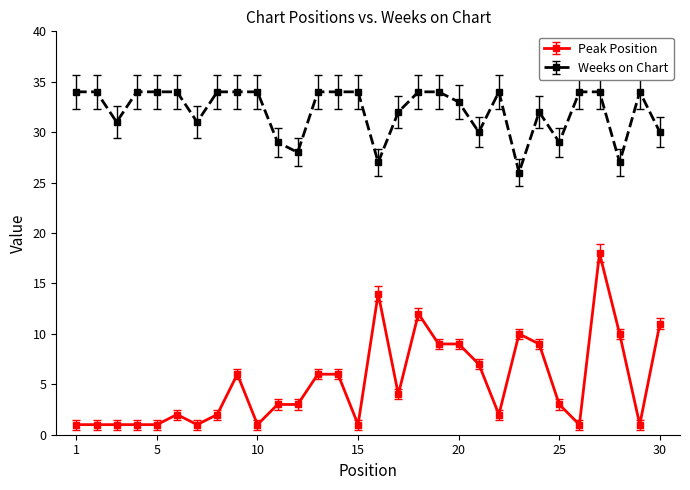

What is the greatest value displayed?

34